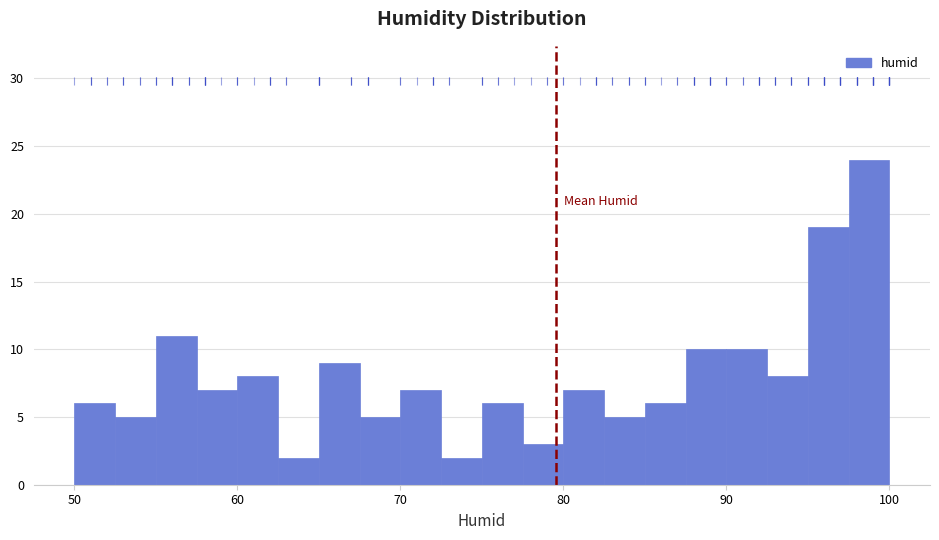

Read against the x-axis, roughly where is the centre of the tallest bar?

99